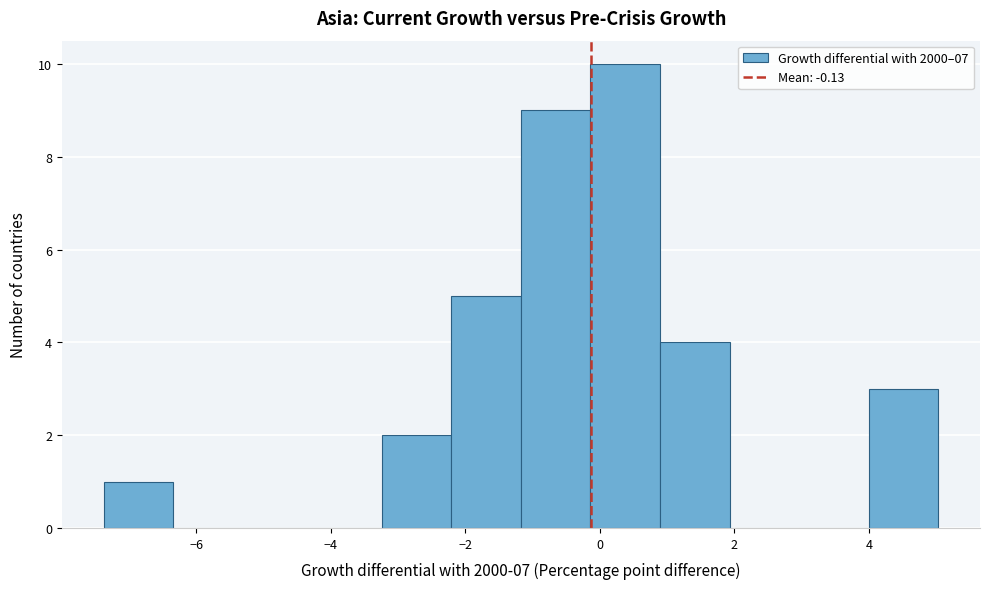

Reading left to right, transcribe this chart: for each bar, give the range it covers on the x-axis and its height. Neither the bar edges nor the heights are printed on the chart, so give them approximately, as read against the axes.

-7.4 to -6.4: 1
-6.4 to -5.4: 0
-5.4 to -4.2: 0
-4.2 to -3.2: 0
-3.2 to -2.2: 2
-2.2 to -1.2: 5
-1.2 to -0.2: 9
-0.2 to 0.8: 10
0.8 to 2.0: 4
2.0 to 3.0: 0
3.0 to 4.0: 0
4.0 to 5.0: 3